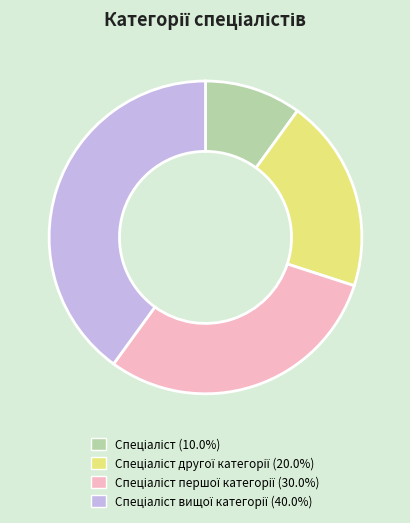

Is there a majority slice in this chart?

No